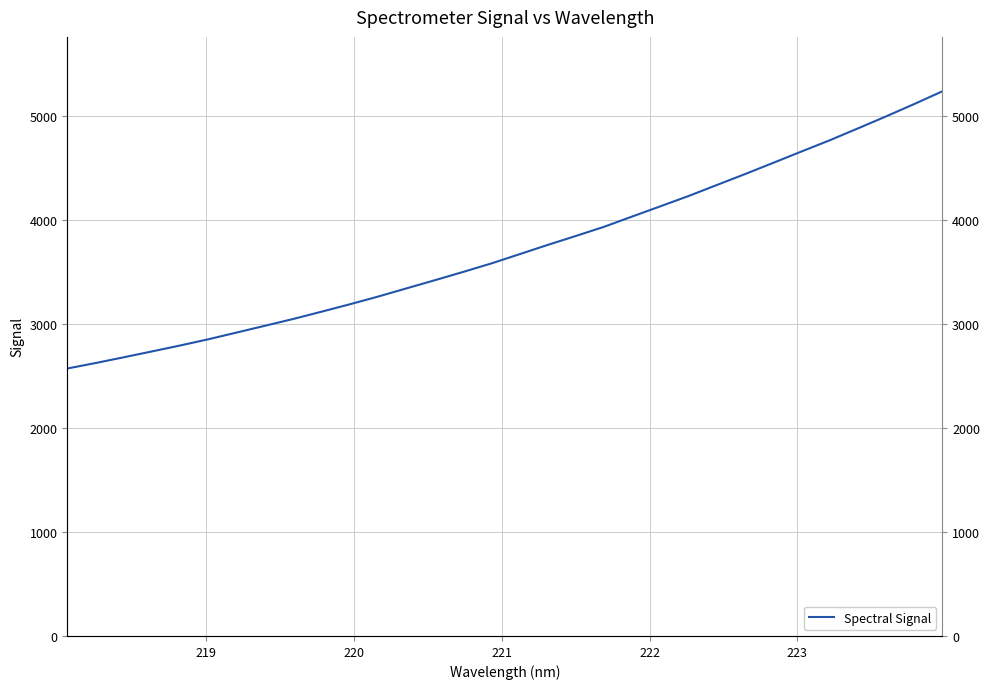

Is it true that the value at 224 is 868.7?

False